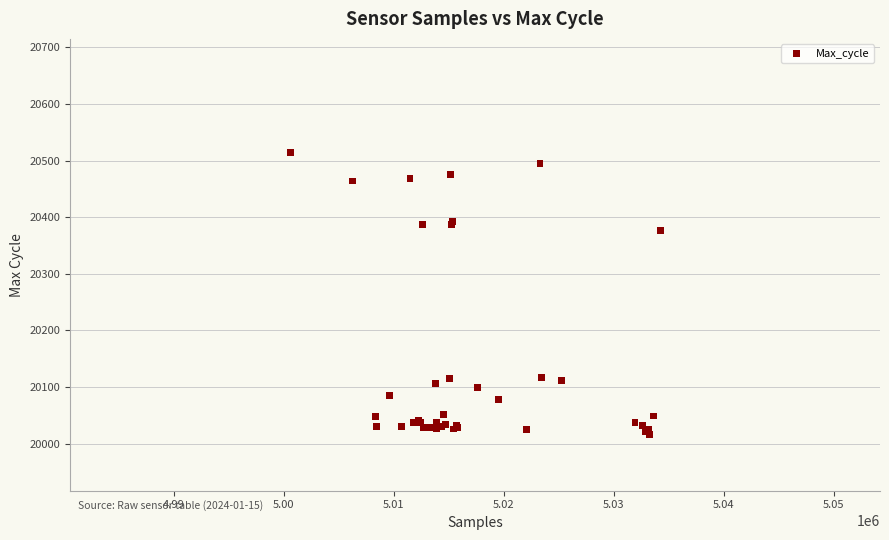

What Y value in the scatter plot is closest to 20266?

20377